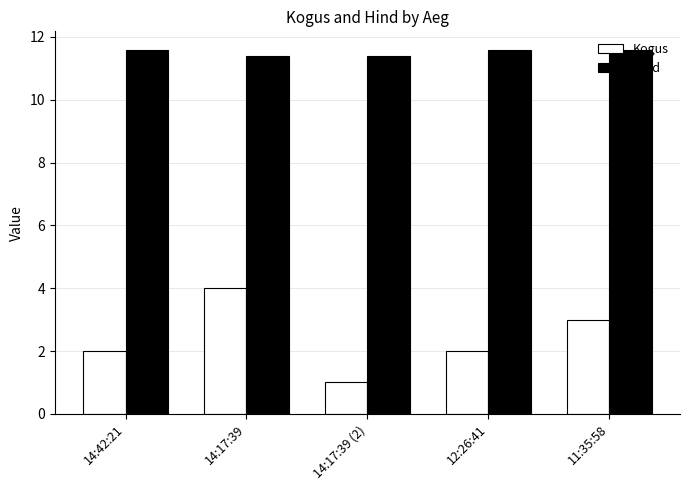

What is the label of the 1st bar from the right?

11:35:58